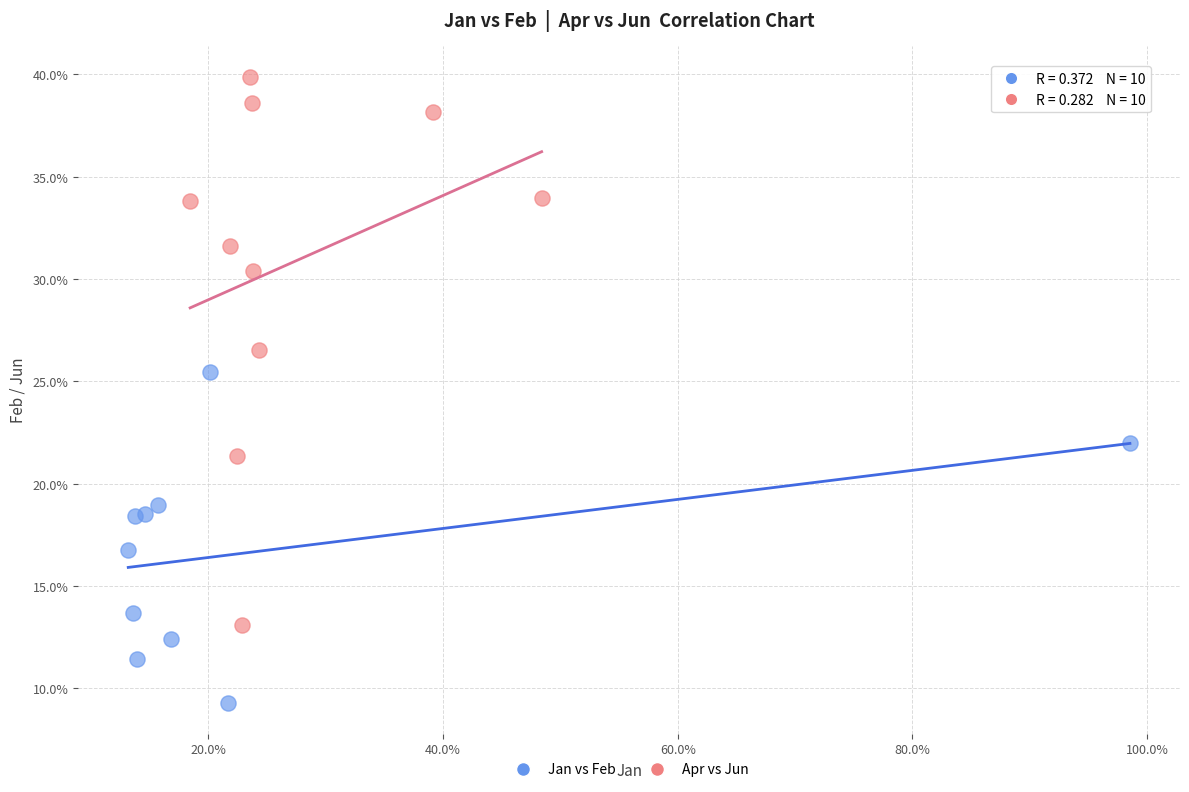

What are all the series names shown in the legend?

Jan vs Feb, Apr vs Jun